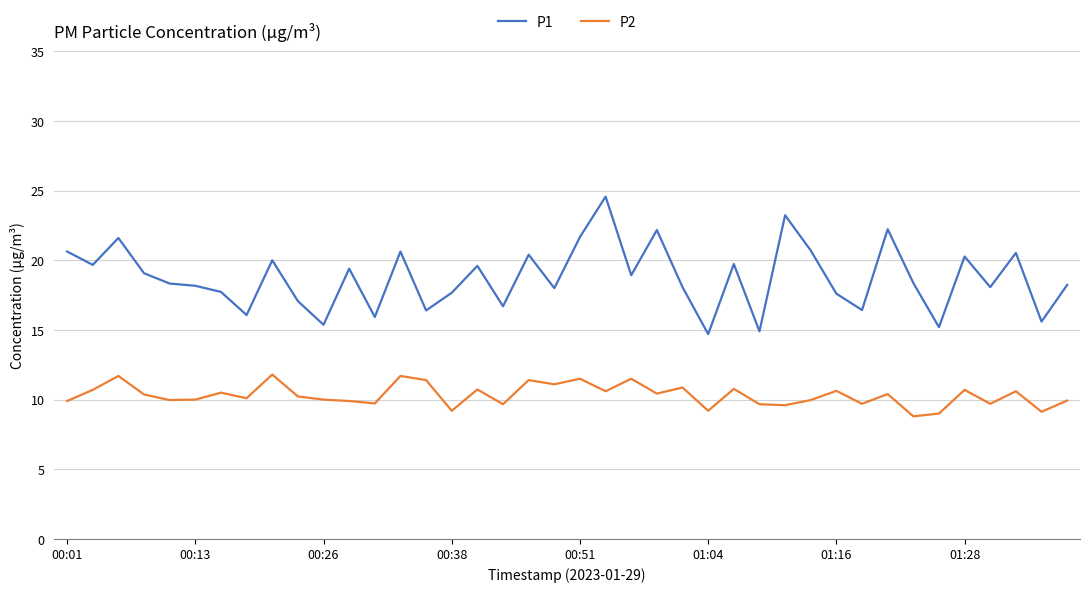

Does the chart have visible grid lines?

Yes